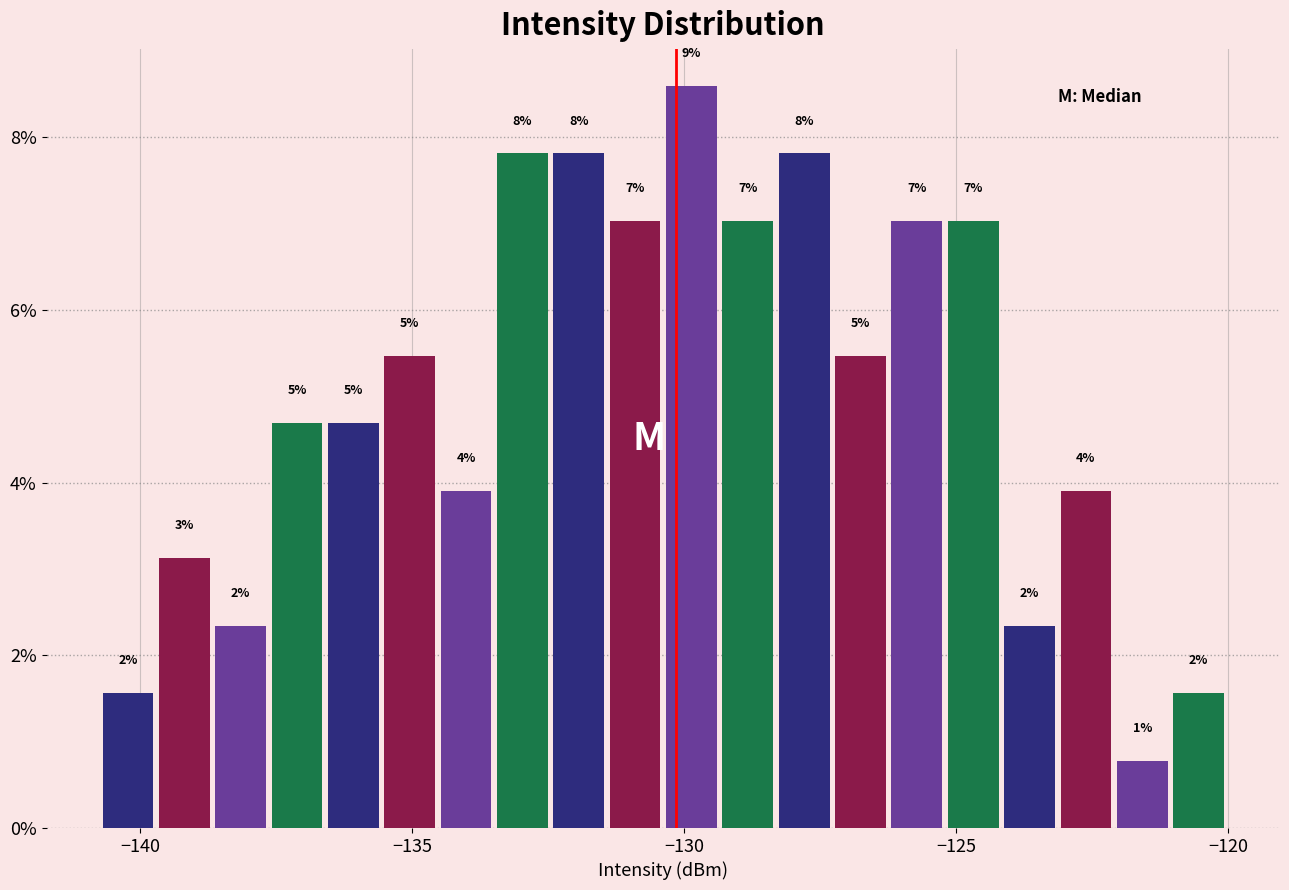

Around what value on the x-axis is the tallest bar? Give the approximate position of its centre, as read against the axis.

-130.0